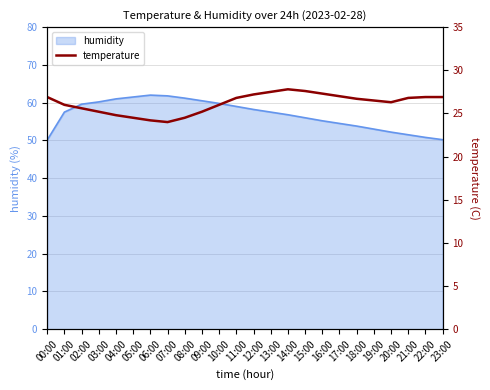

What position from the right is 02:00?

22